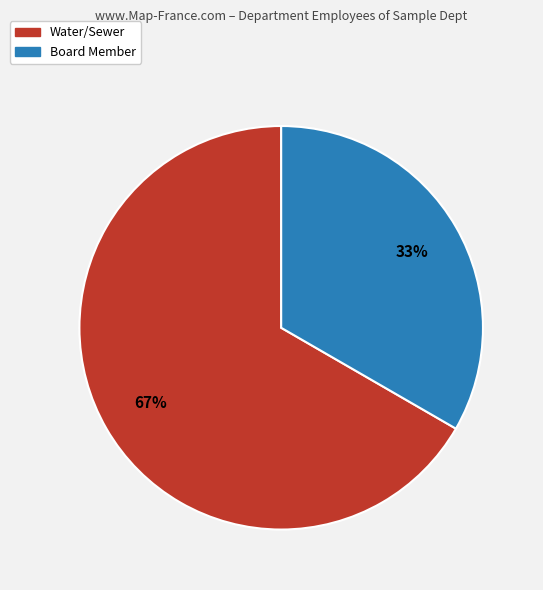

To the nearest percent, what is the average slice percentage?

50%